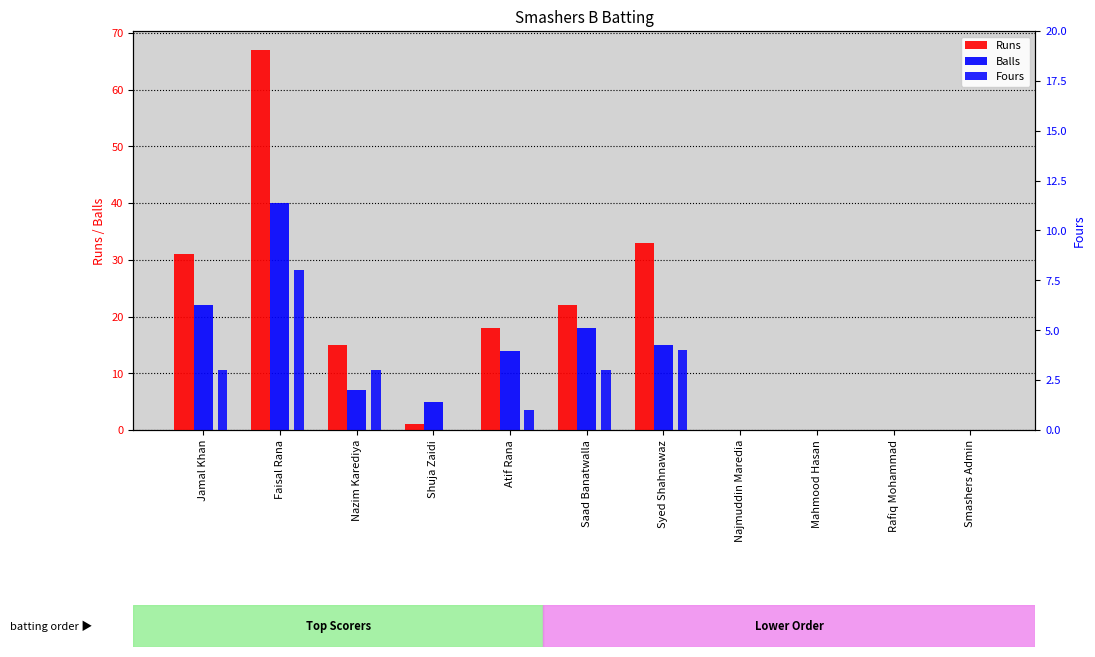

How many data points does each series have?

11